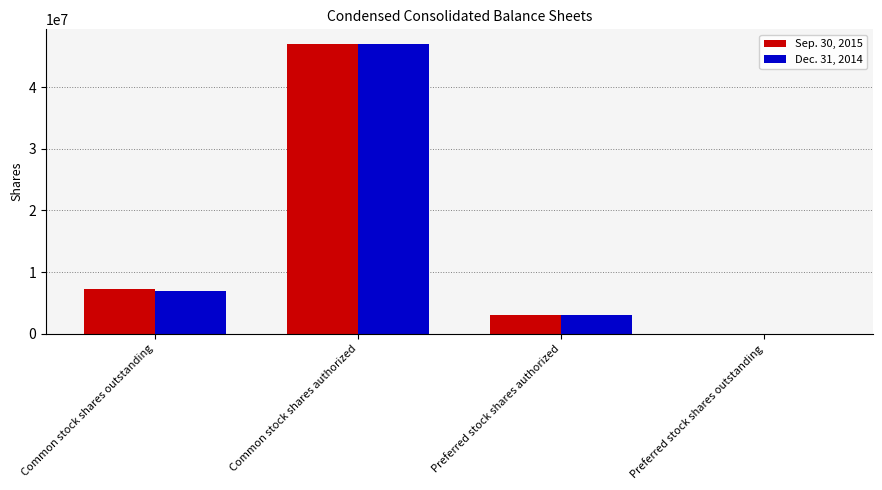

True or false: Dec. 31, 2014 has a value of 3000000 at Preferred stock shares authorized.

True